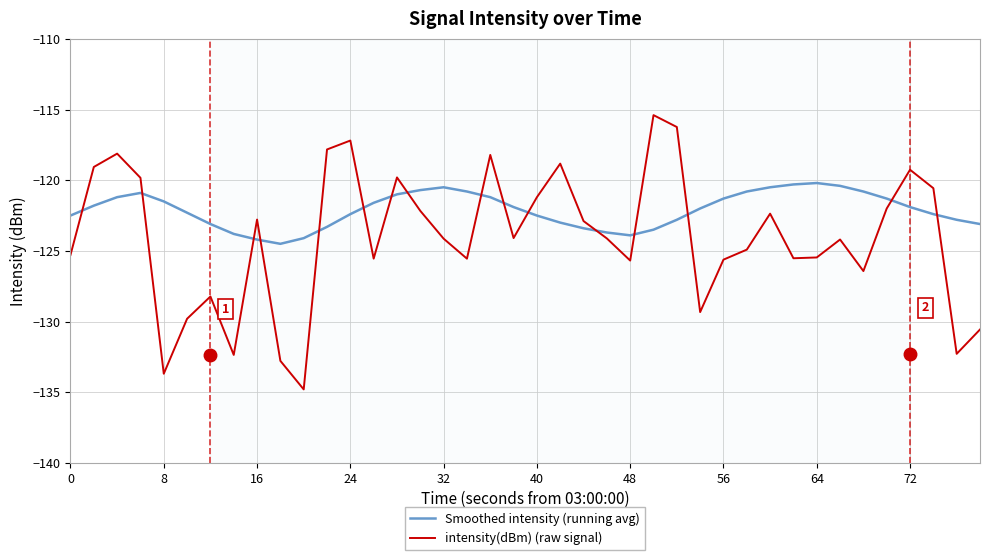

How many lines are shown in the chart?

2